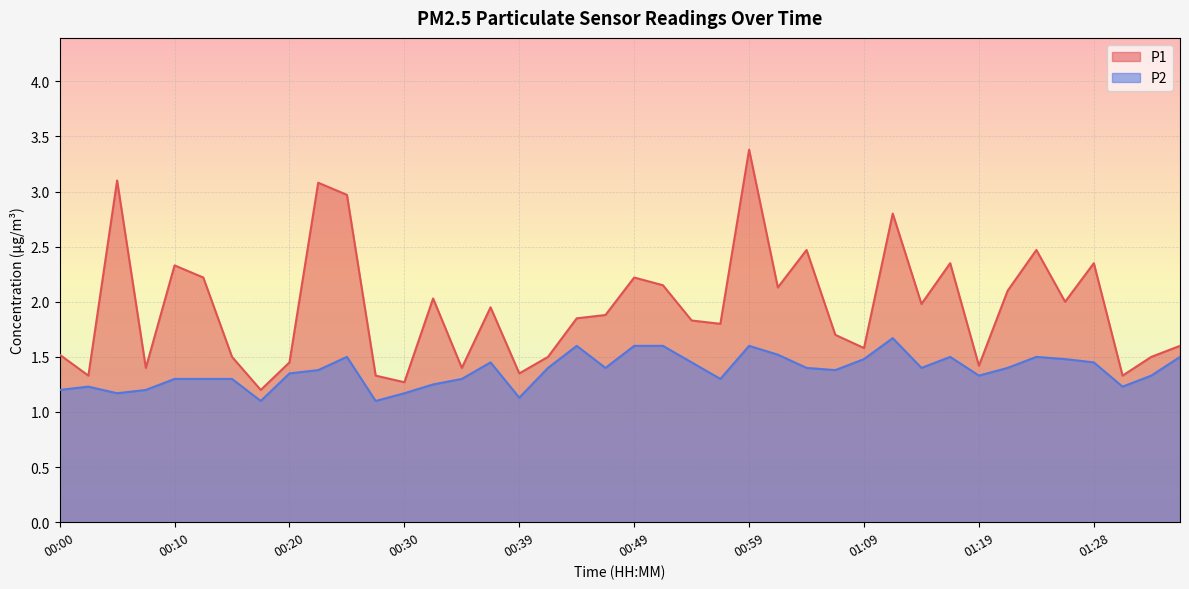

What are all the series names shown in the legend?

P1, P2